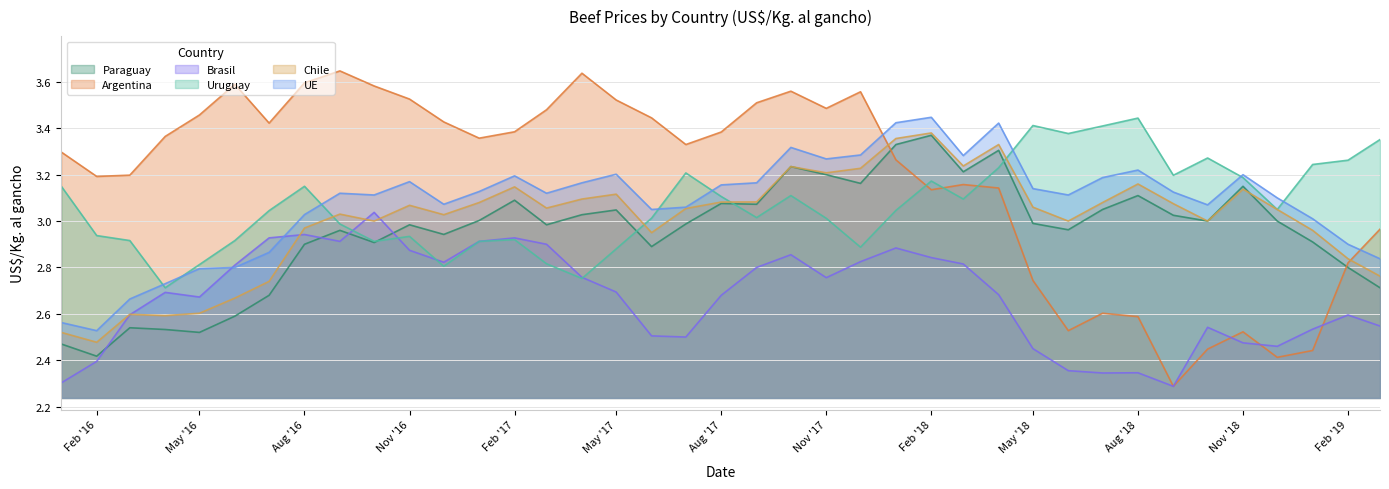

What is the average value of the Argentina series?

3.2